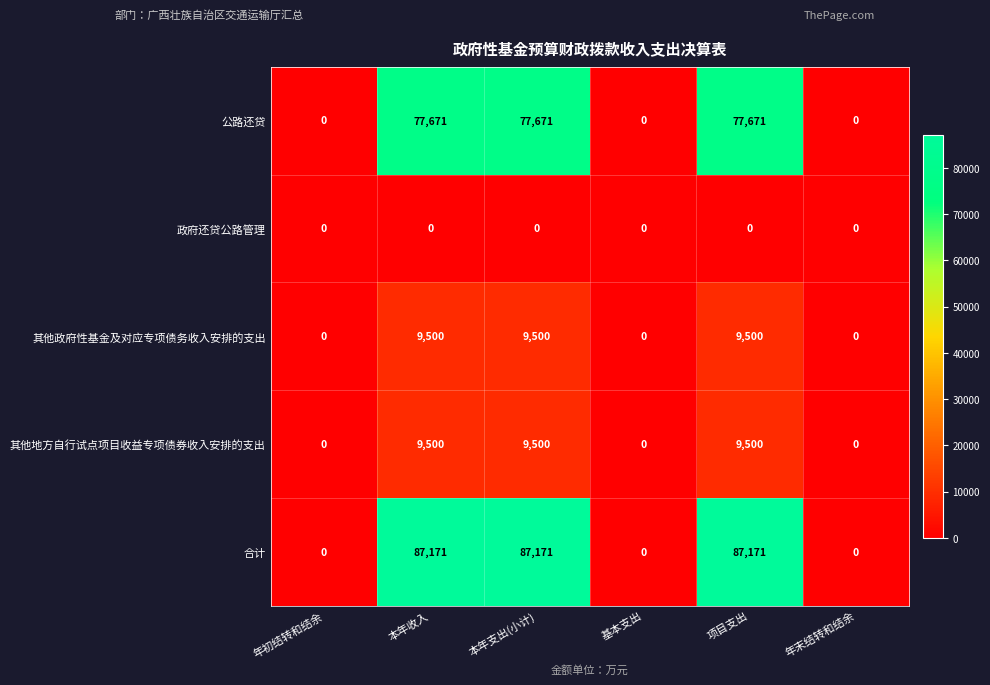

What is the spread (max minus min) of values at 本年收入?

87171